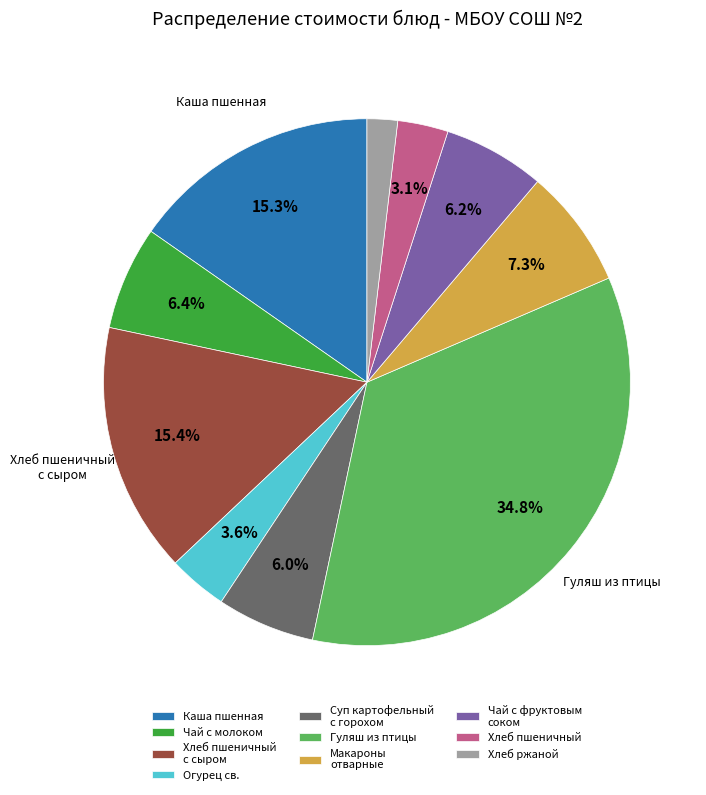

Does any single category account for the majority?

No